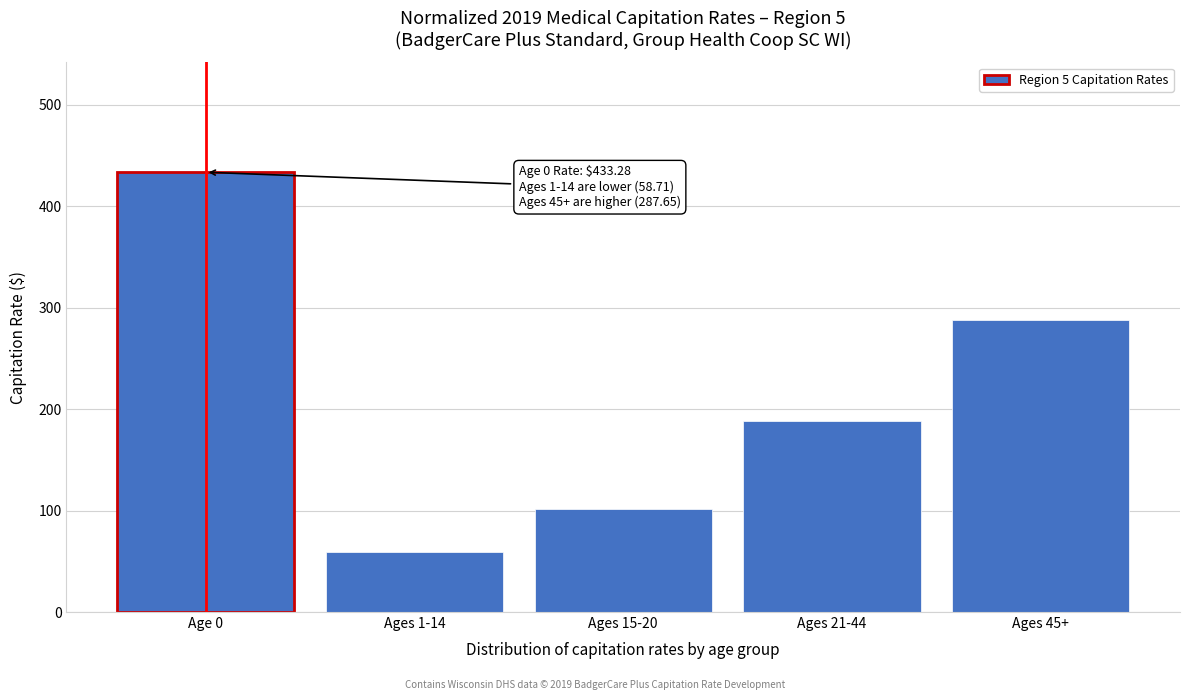

Rank the categories by value from highest to lowest.

Age 0, Ages 45+, Ages 21-44, Ages 15-20, Ages 1-14